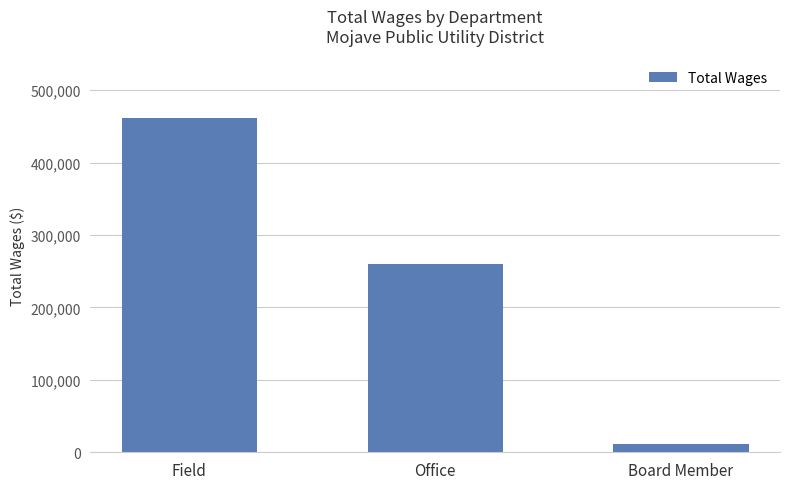

What is the sum of all values?

732753